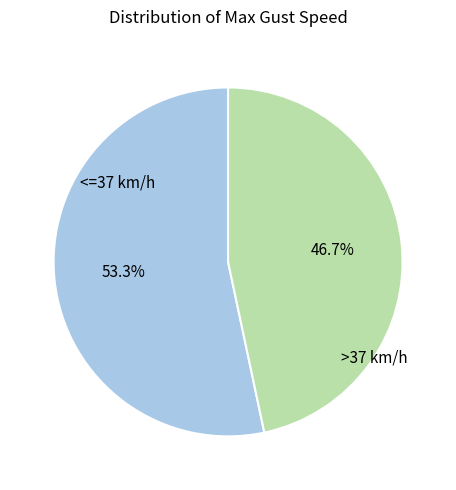

Approximately how many times larger is the value at >37 km/h compared to <=37 km/h?

0.9